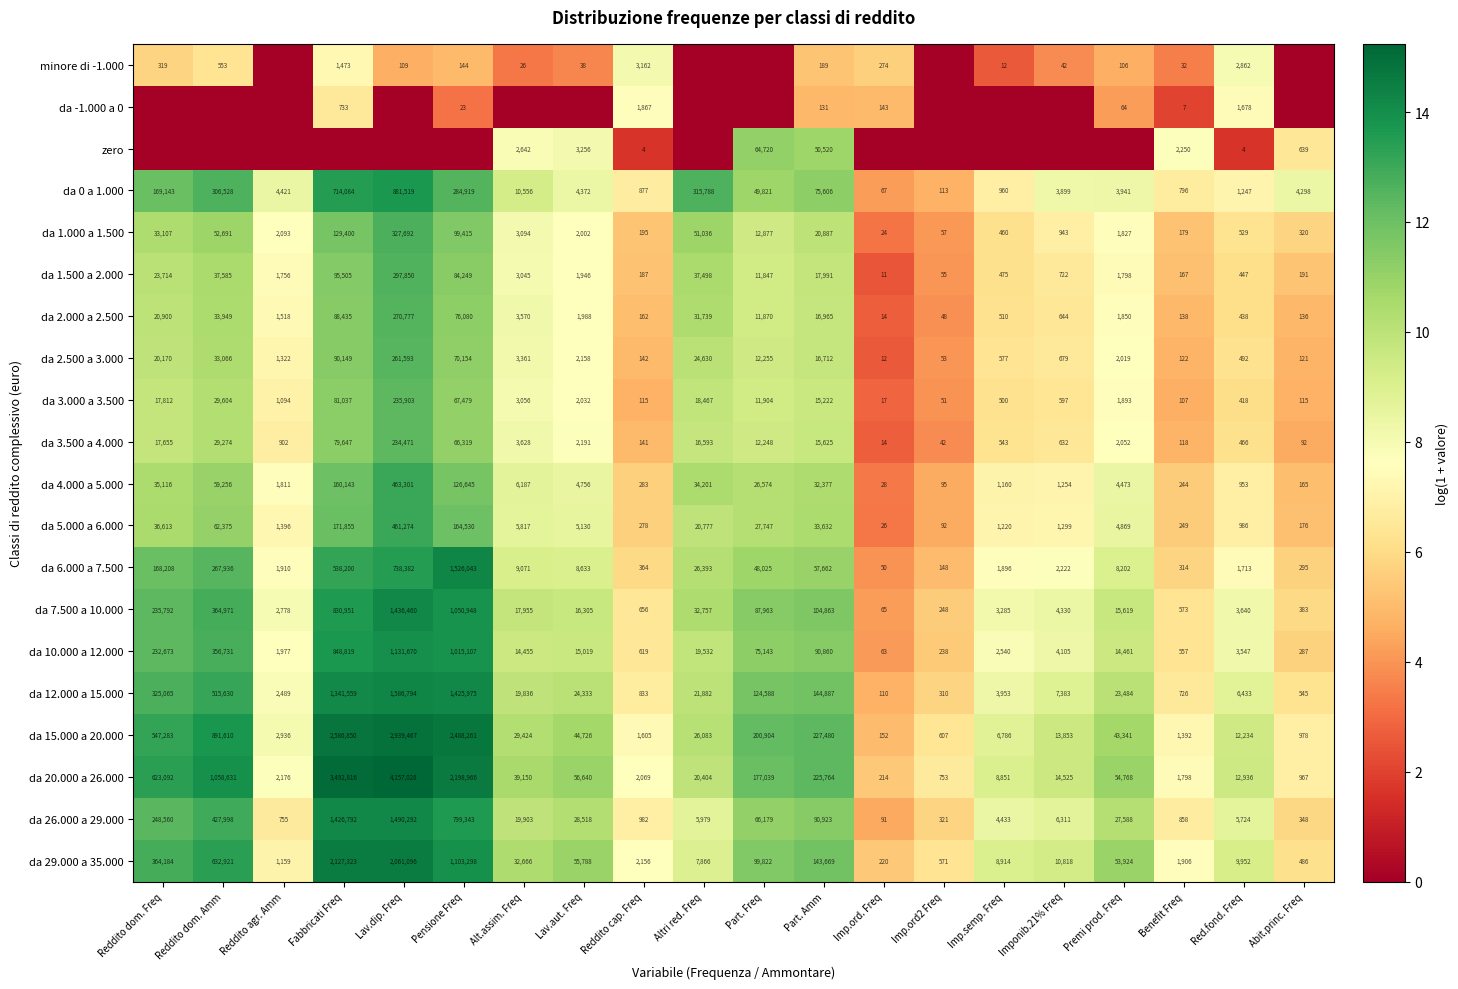

What is the difference between the highest and lowest values at Part. Amm?

227349